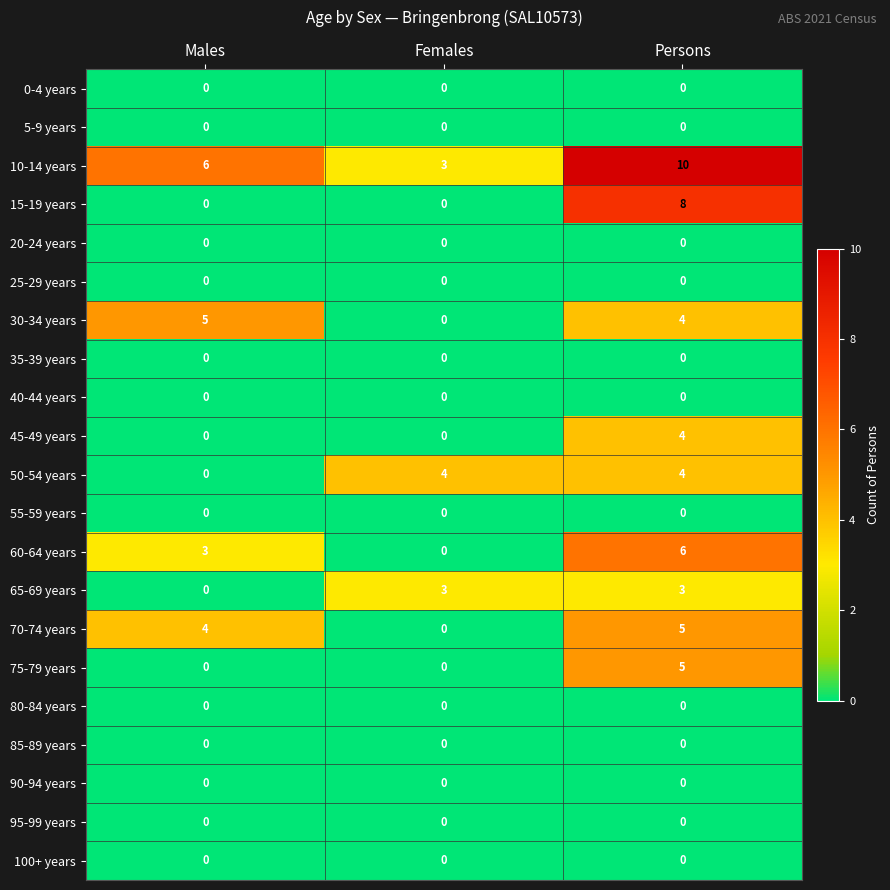

What is the average value of the 70-74 years series?

3